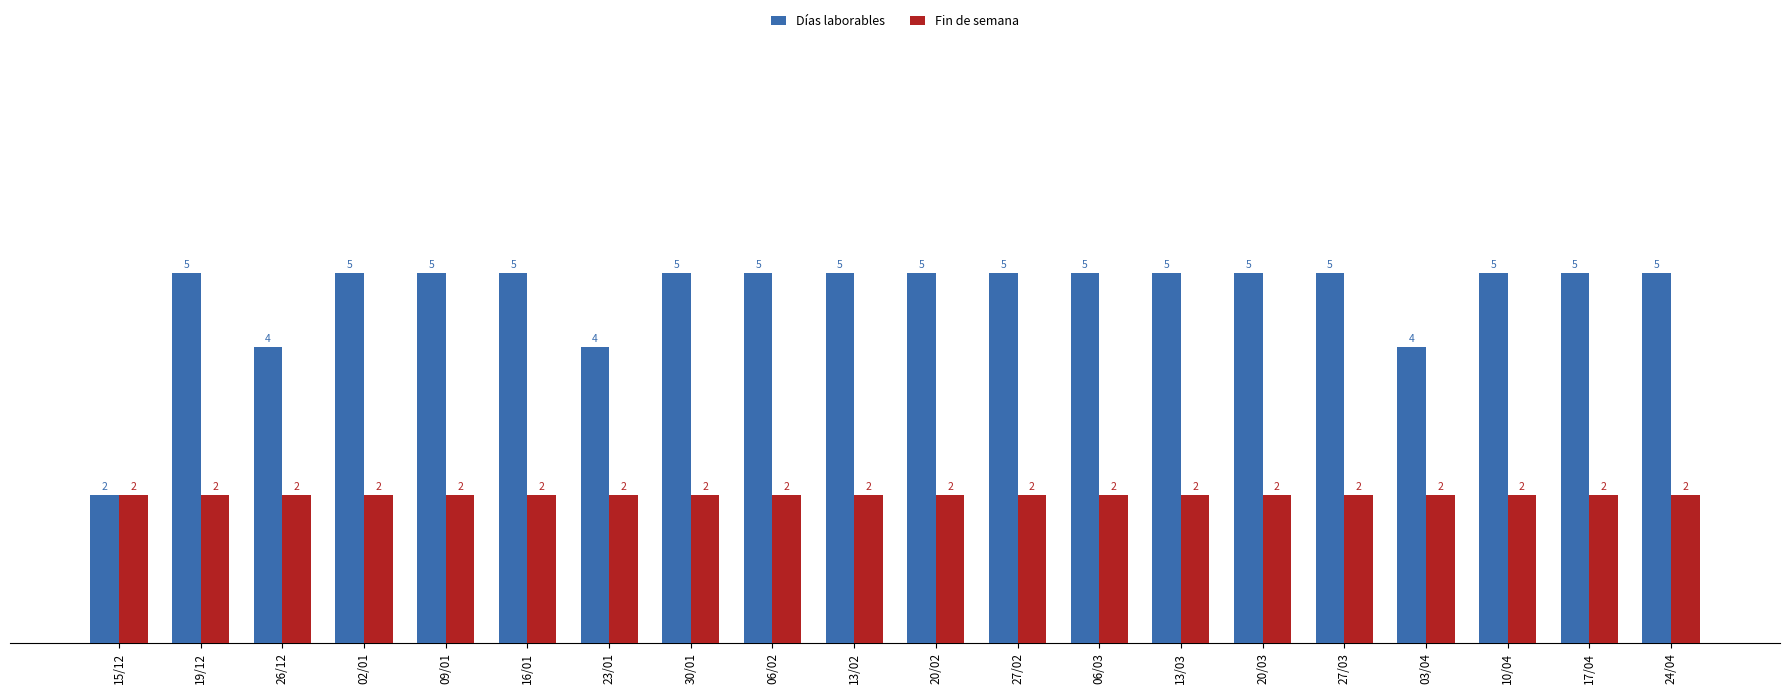

How many groups of bars are there?

20